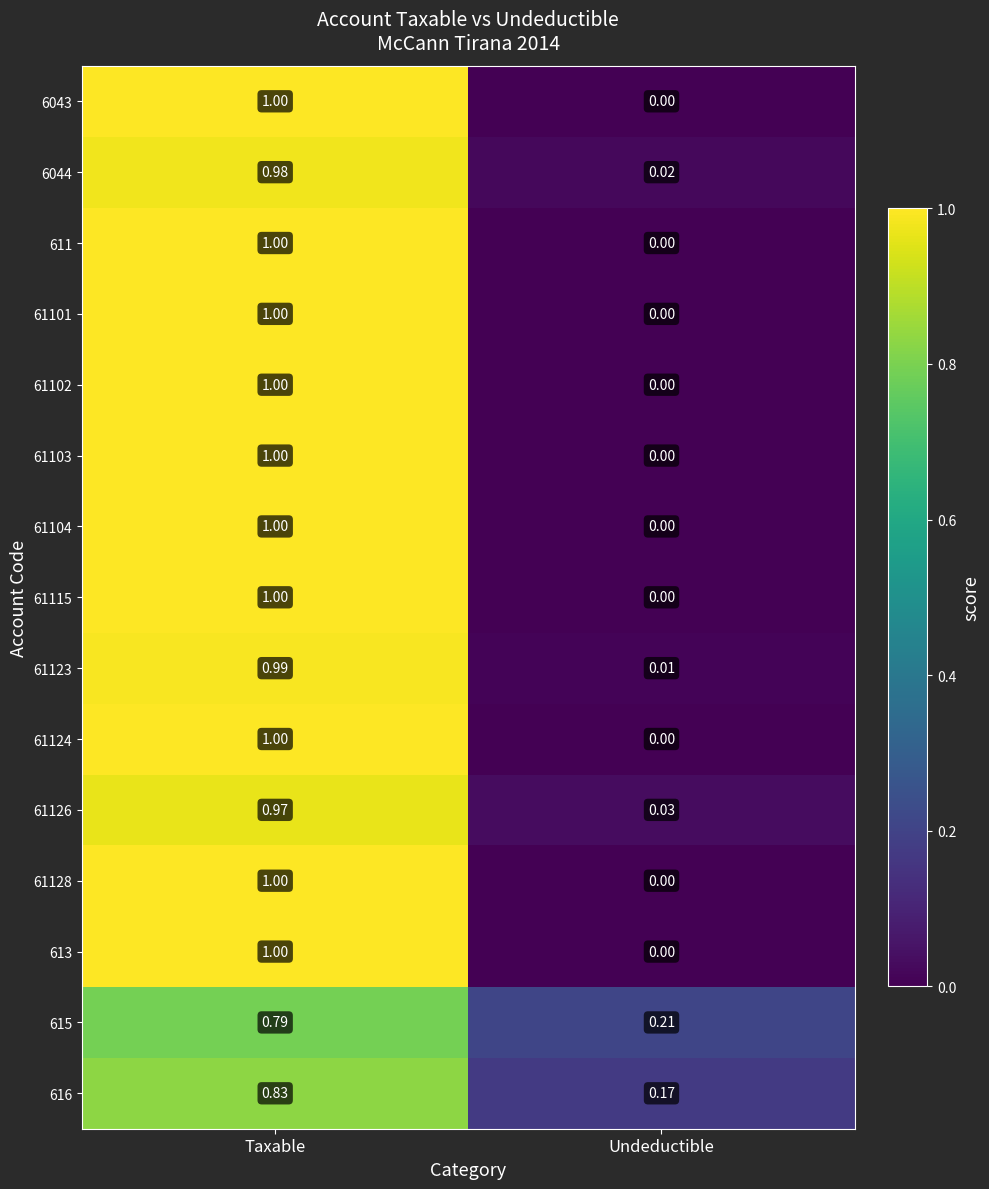

At which label is 613 closest to 0?

Undeductible